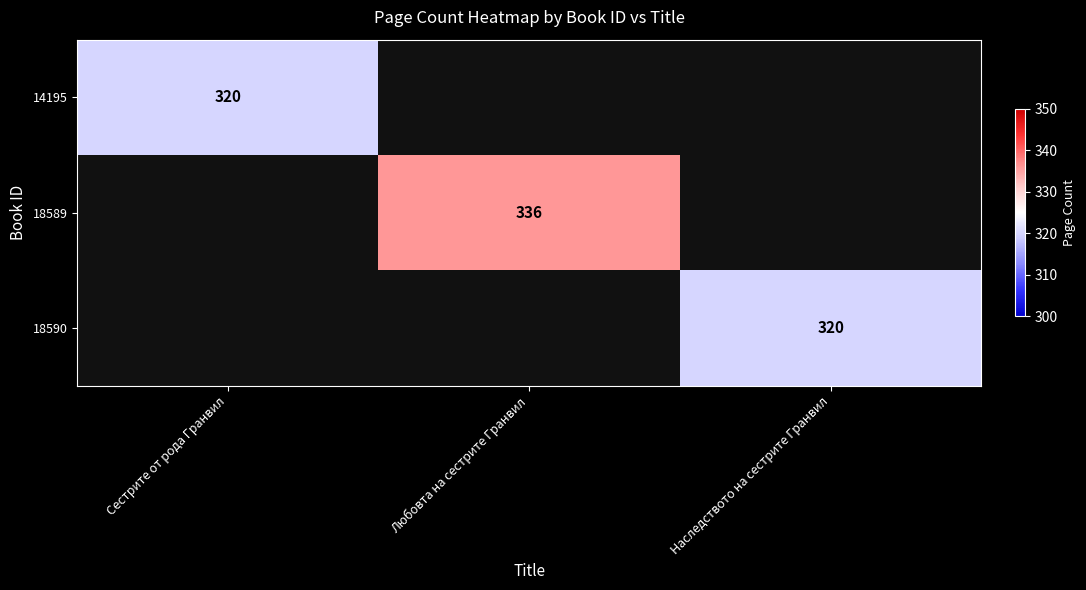

Count the number of data series in this chart.

3